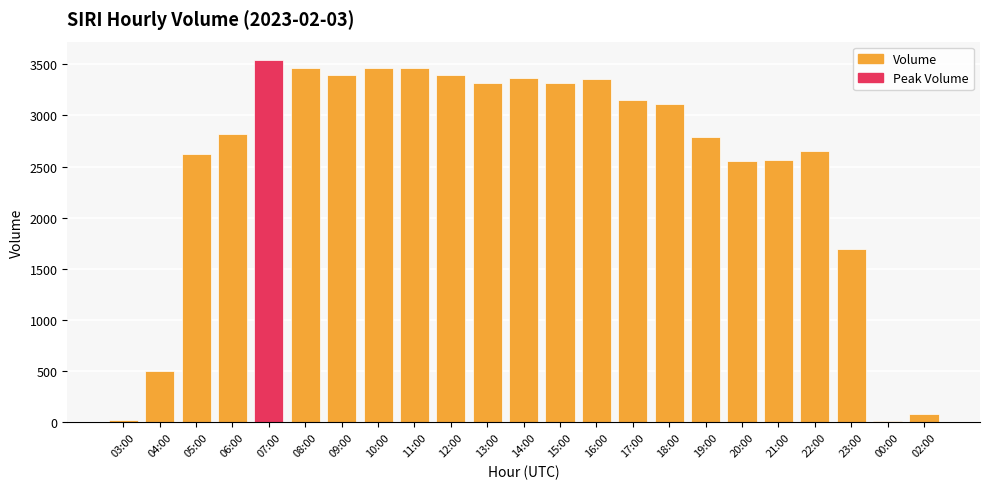

What is the ratio of the value at 17:00 to the value at 15:00?

1.0